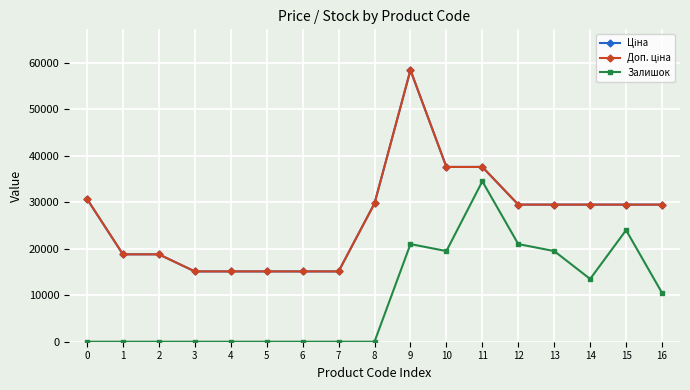

What is the difference between the Доп. ціна values at 12 and 4?

14371.5